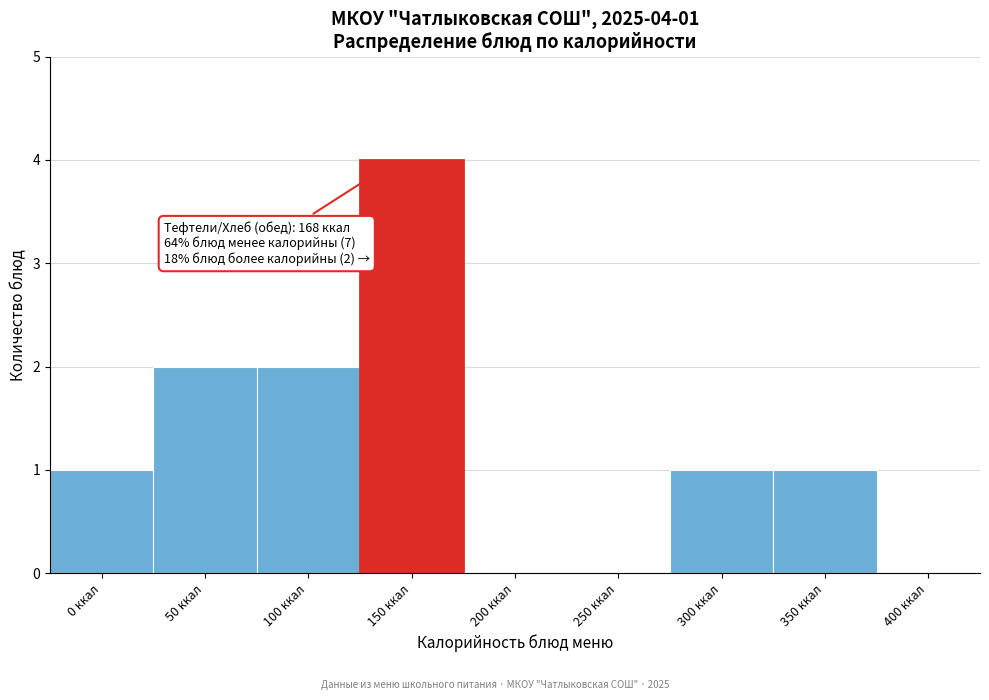

Reading left to right, extract all data points from this chart.

0 ккал=1	50 ккал=2	100 ккал=2	150 ккал=4	200 ккал=0	250 ккал=0	300 ккал=1	350 ккал=1	400 ккал=0